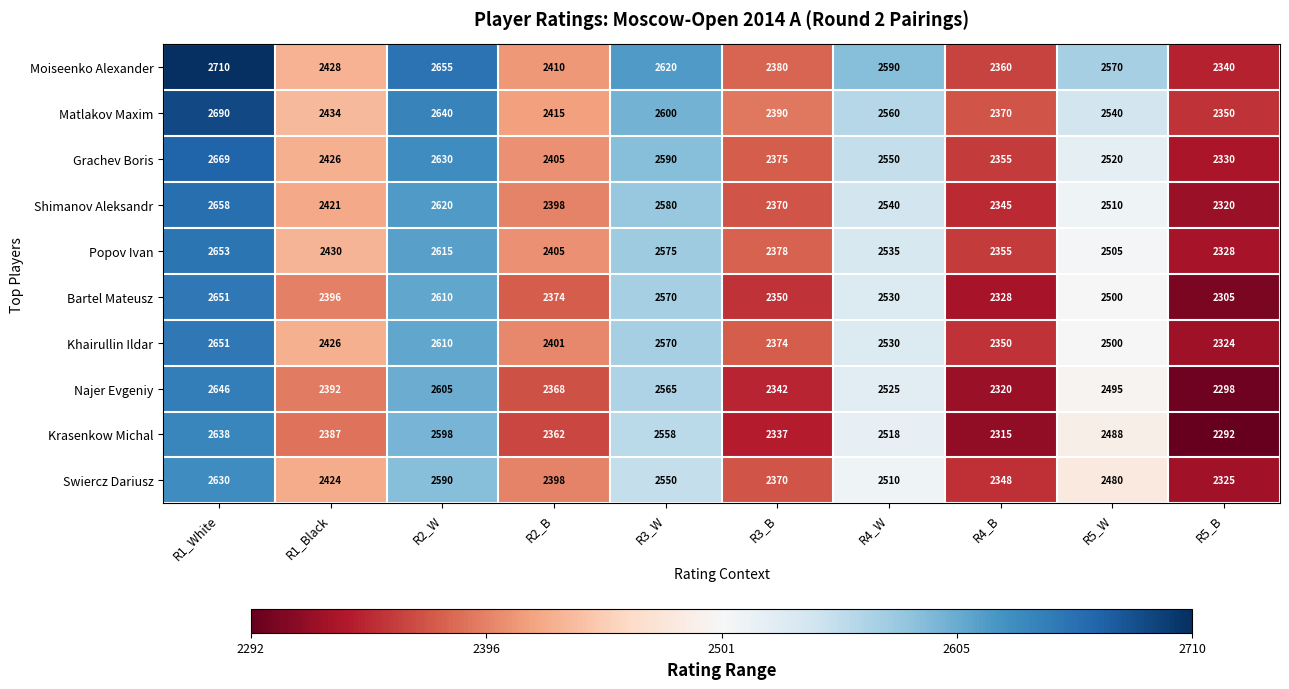

What is the minimum value shown in the chart?

2292